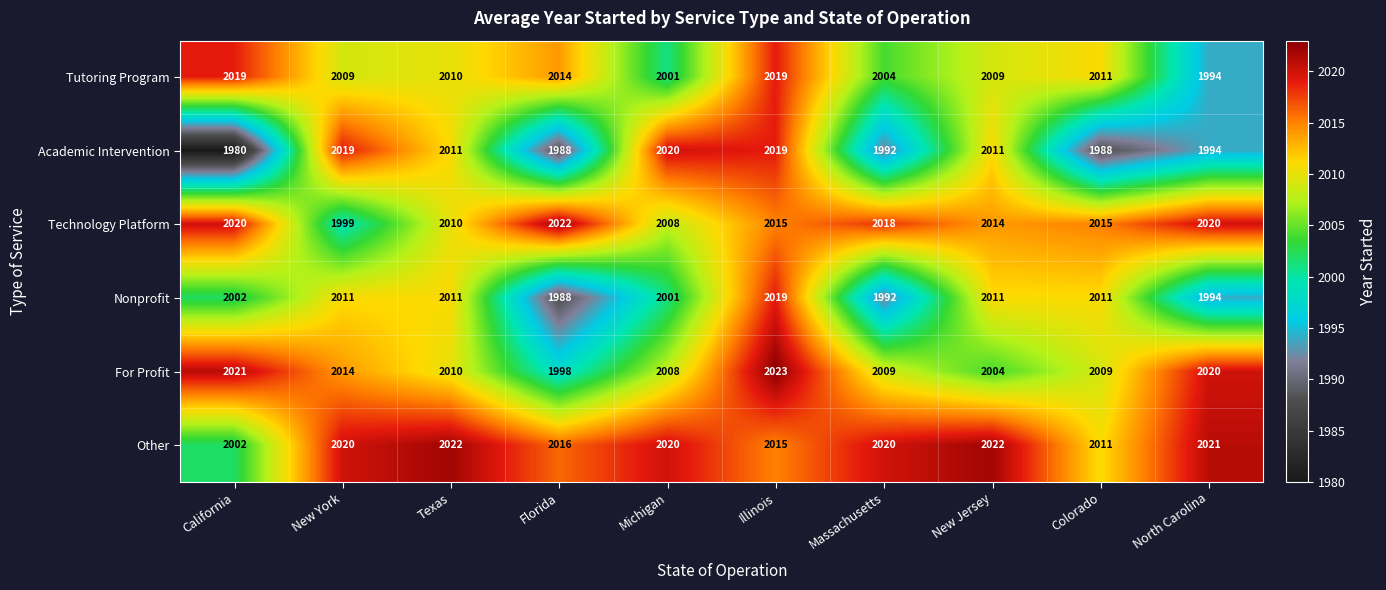

What is the sum of the Nonprofit values at Colorado and New York?

4022